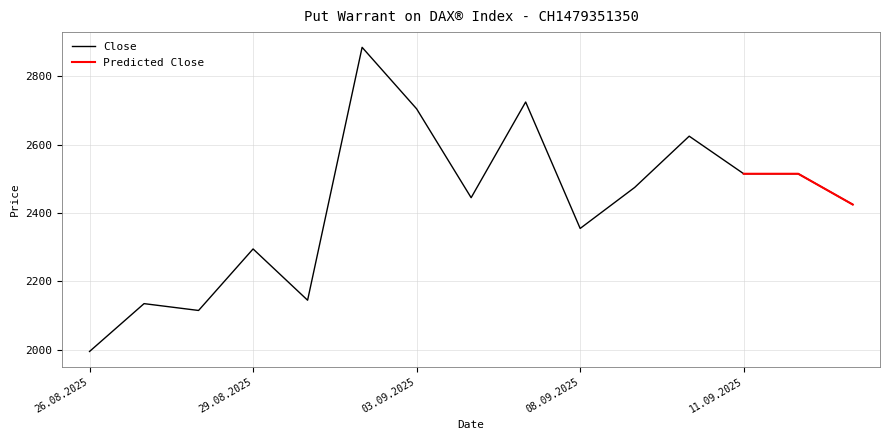

Which has a higher value, 27.08.2025 or 29.08.2025?

29.08.2025